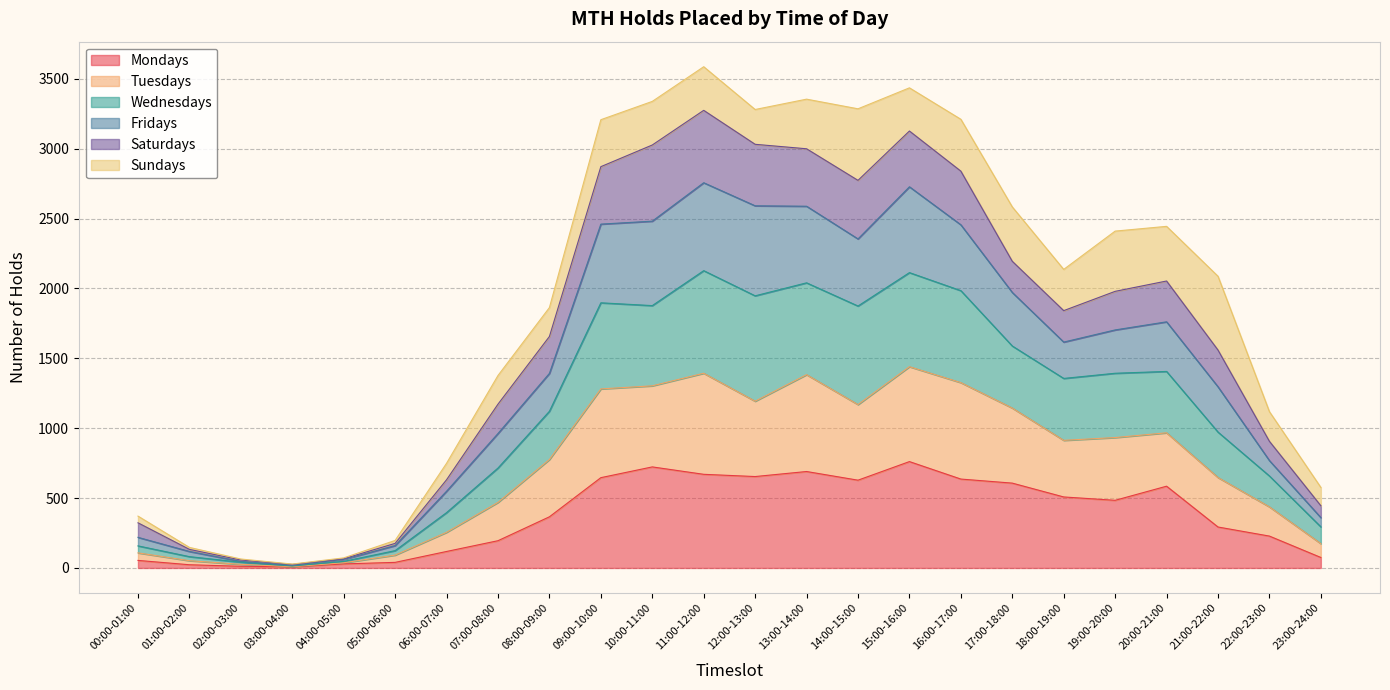

True or false: Mondays has a value of 690 at 13:00-14:00.

True